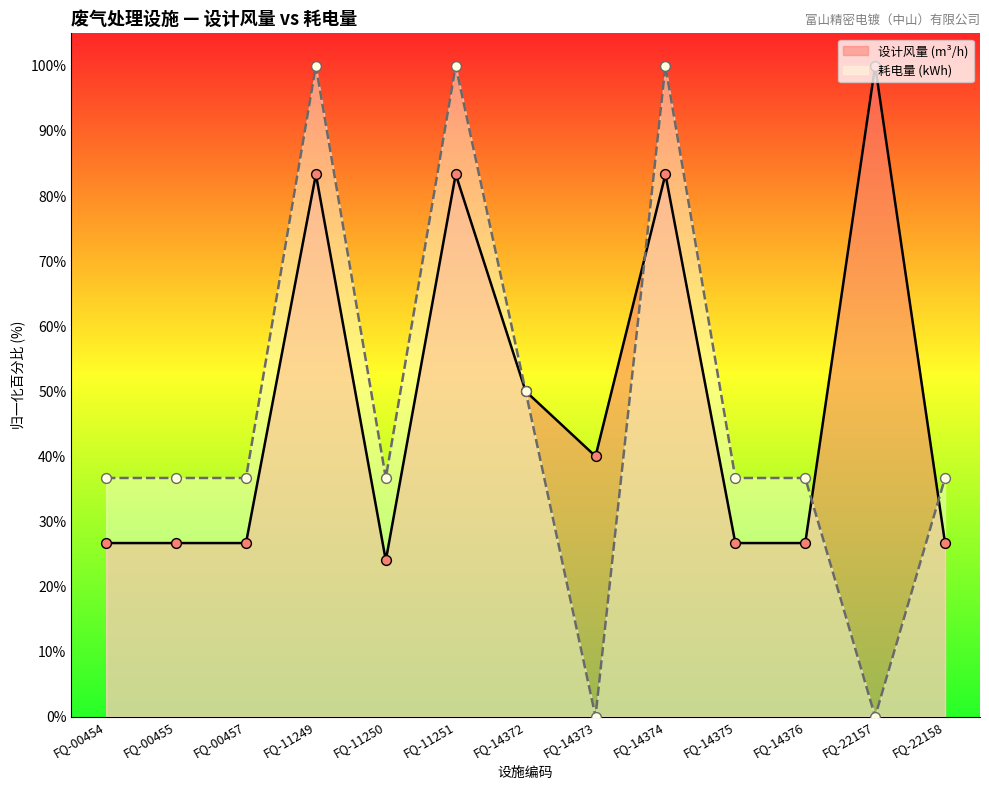

What are all the series names shown in the legend?

设计风量 (m³/h), 耗电量 (kWh)